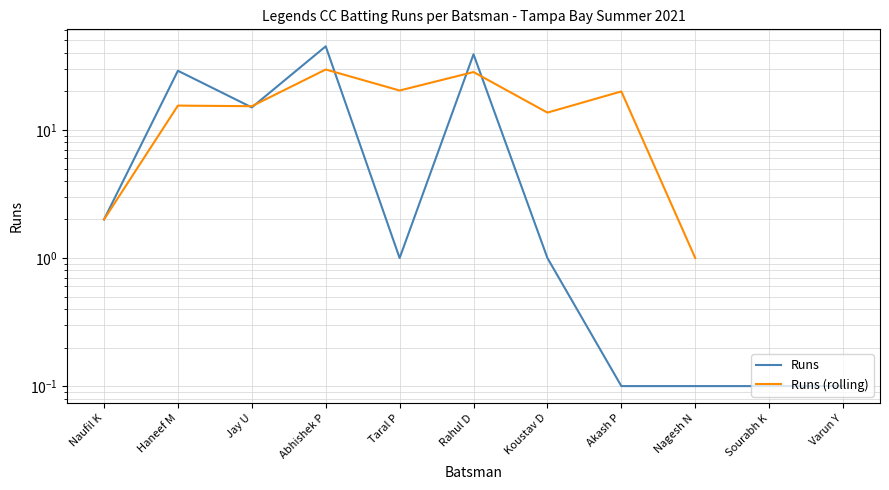

What is the label of the 6th point from the left?

Rahul D